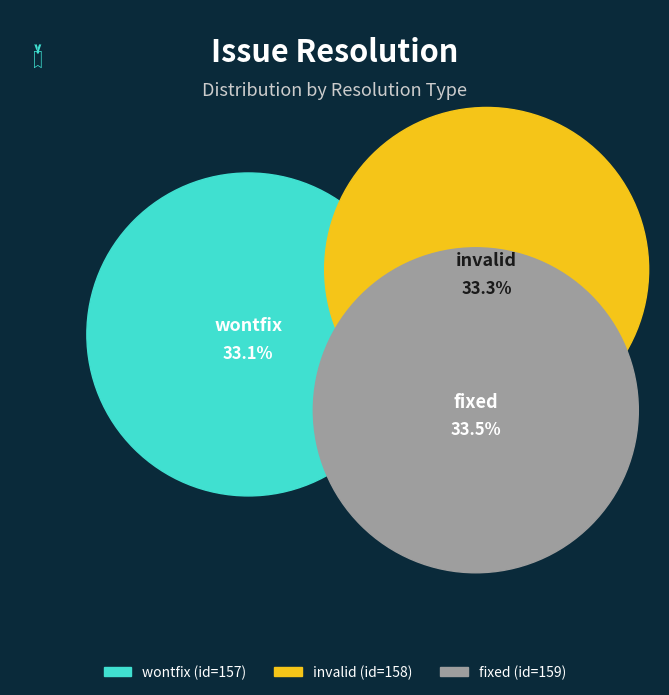

Approximately how many times larger is the value at wontfix compared to fixed?

1.0